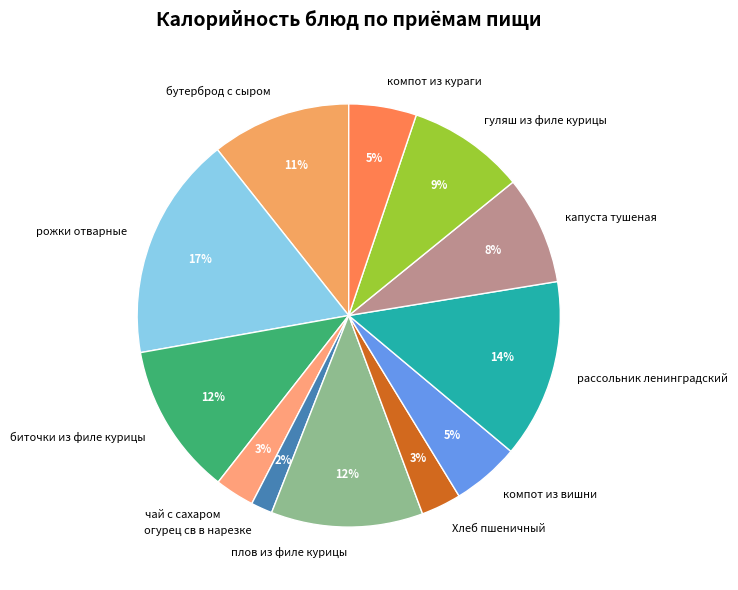

How many slices are in this pie chart?

12